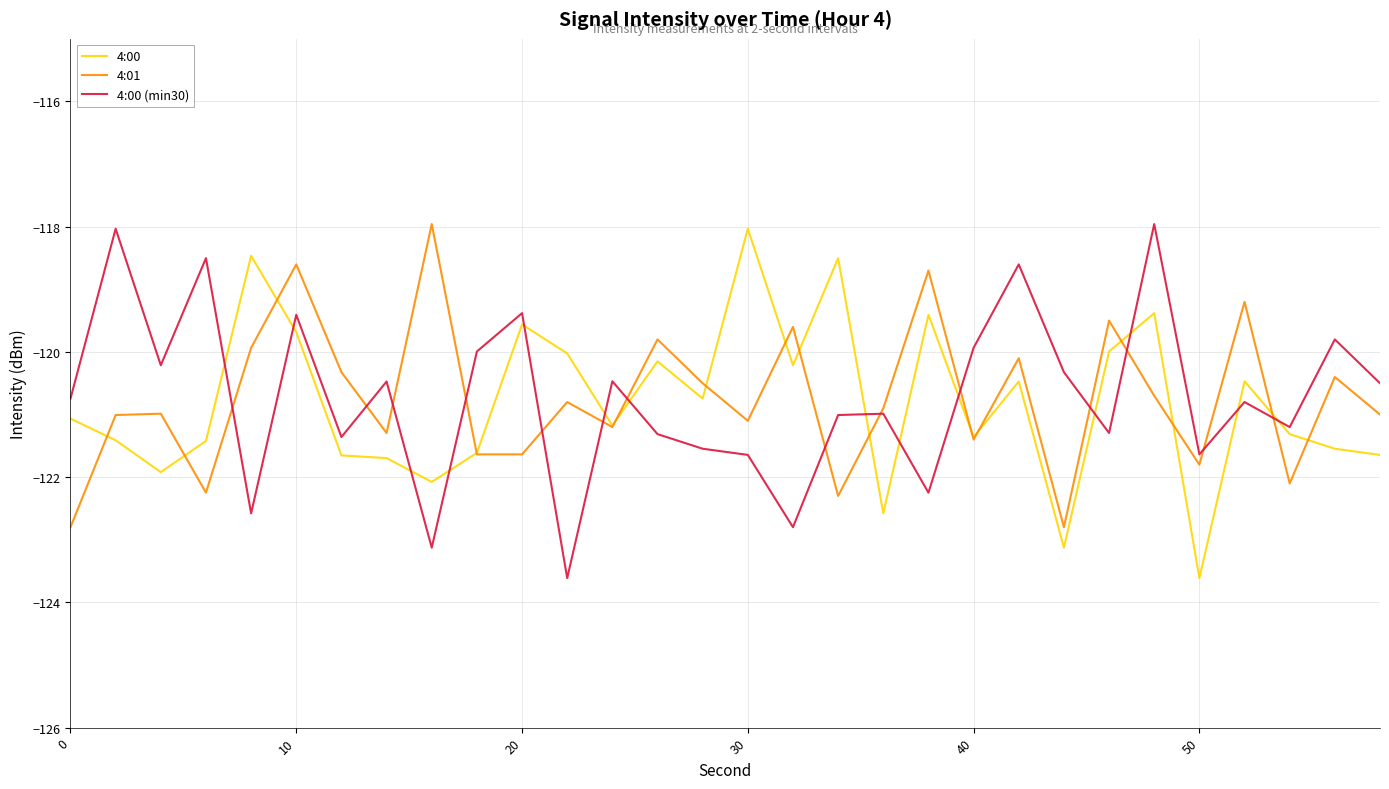

How many intersections are there between 4:00 (min30) and 4:00?

14